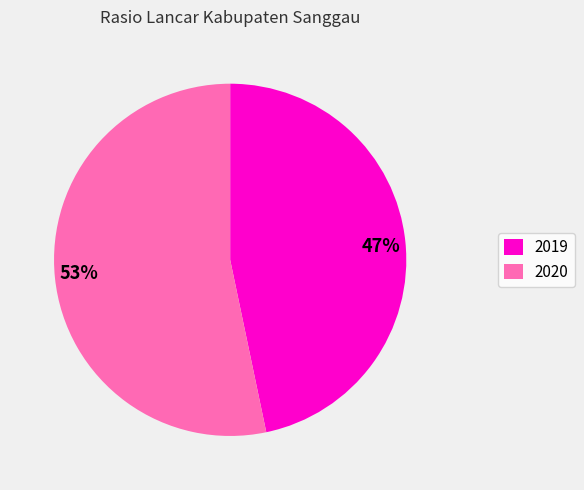

Does any single category account for the majority?

Yes